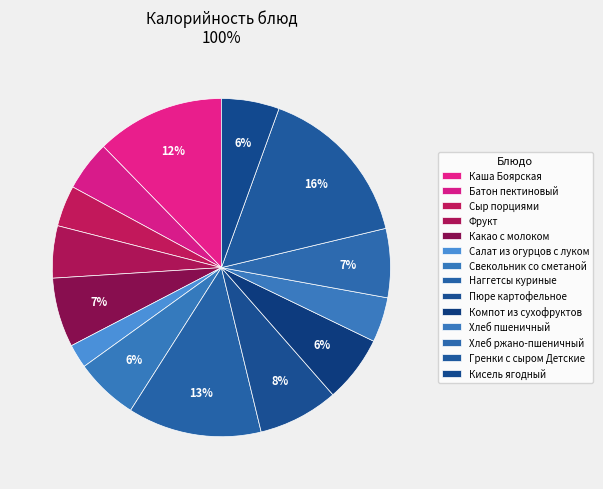

Count the number of slices in the pie.

14